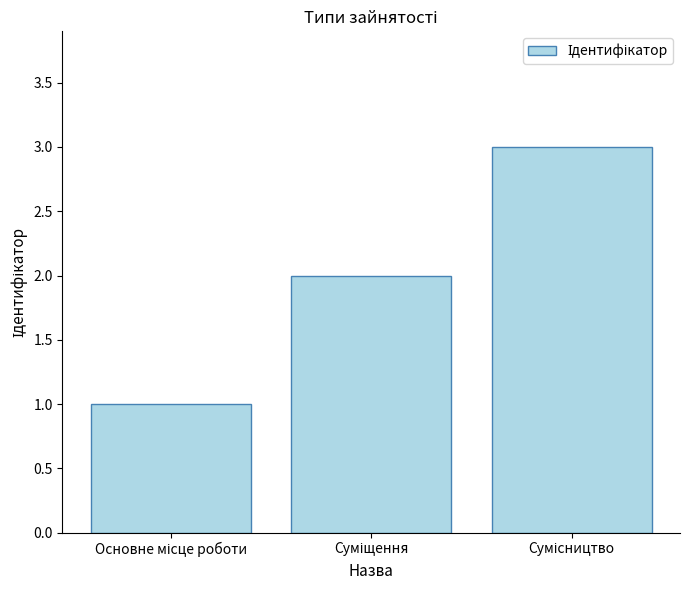

Count the values in the range 1 to 3.

3